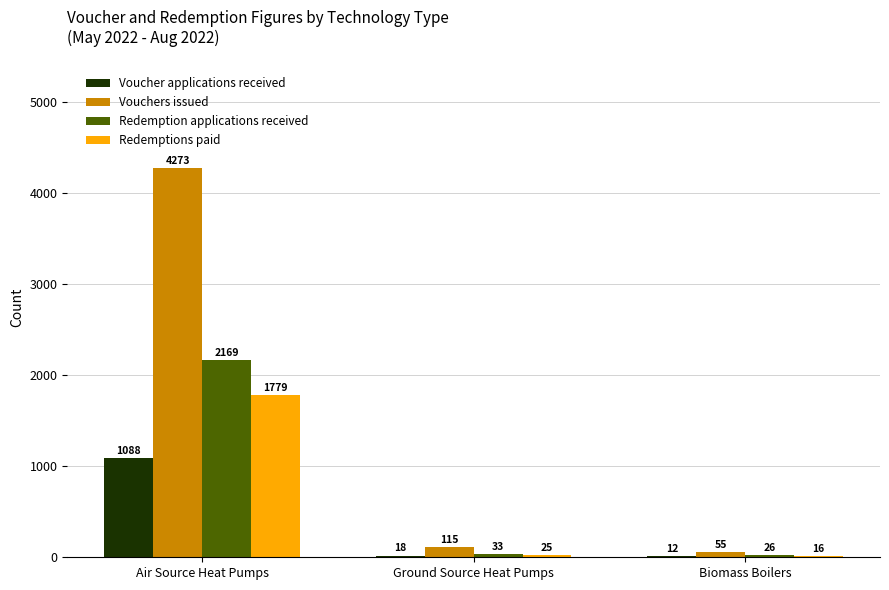

Which series changed the most between Air Source Heat Pumps and Ground Source Heat Pumps?

Vouchers issued